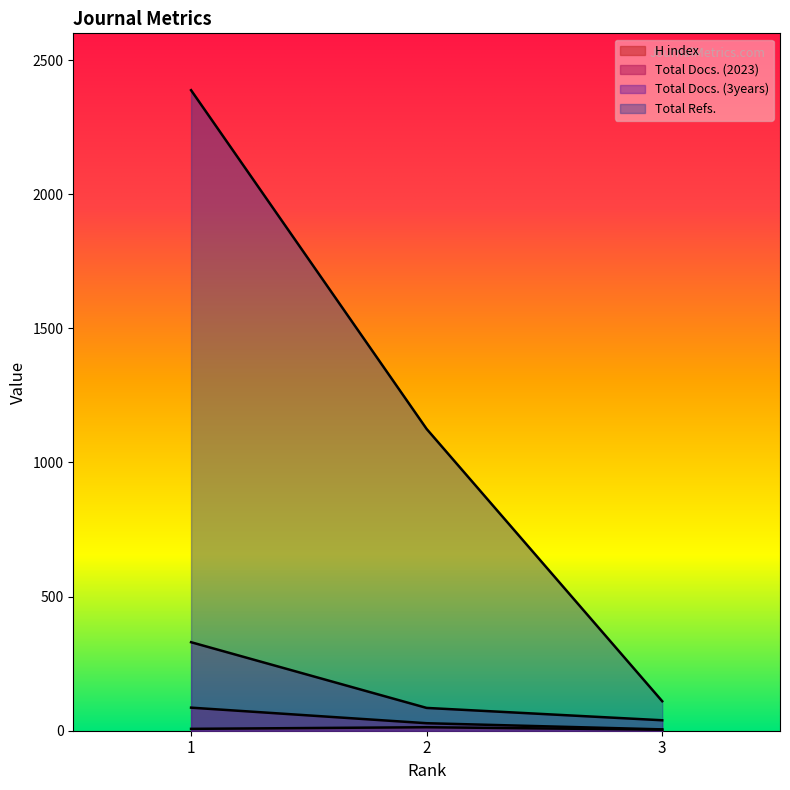

Does the chart have visible grid lines?

No